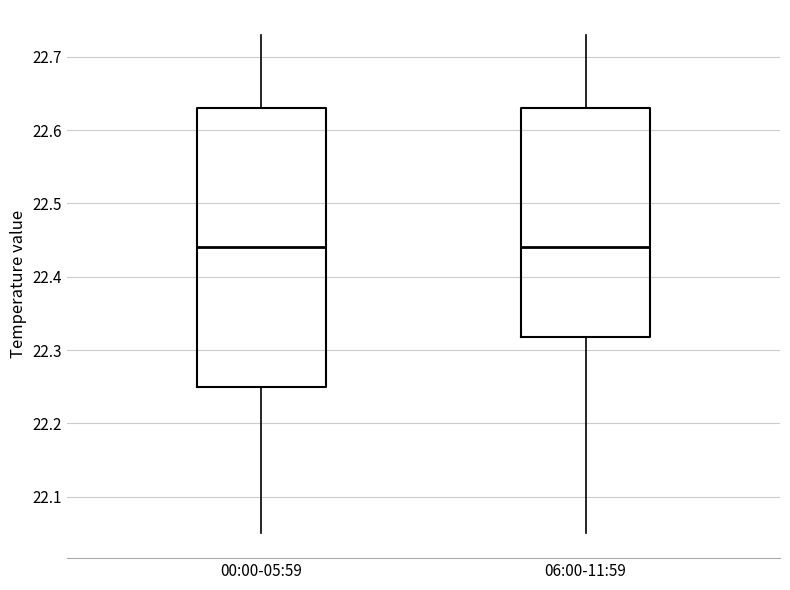

Reading left to right, read every box against the y-axis: the position of its median line, the range the box covers, and the ends of its whiskers. The values are not printed on the chart, so give them approximately, as read against the axis.

00:00-05:59: median 22.44, box 22.25 to 22.63, whiskers 22.05 to 22.73
06:00-11:59: median 22.44, box 22.32 to 22.63, whiskers 22.05 to 22.73